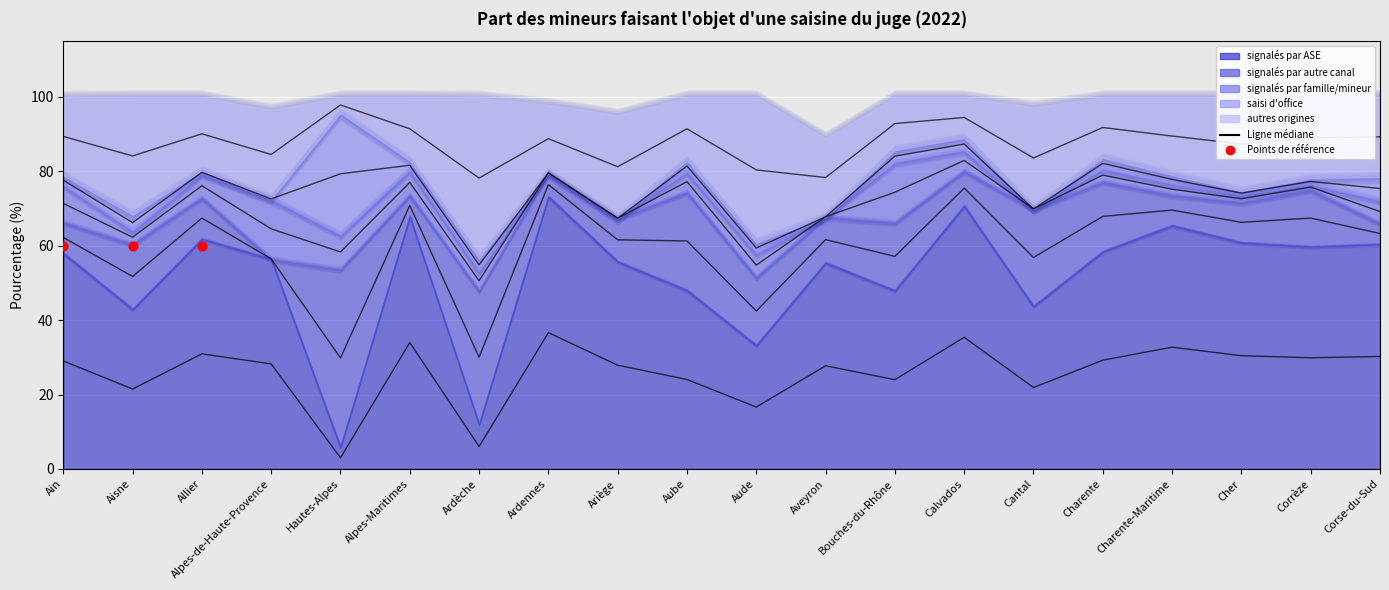

Which series has the widest spread of Y values?

signalés par ASE